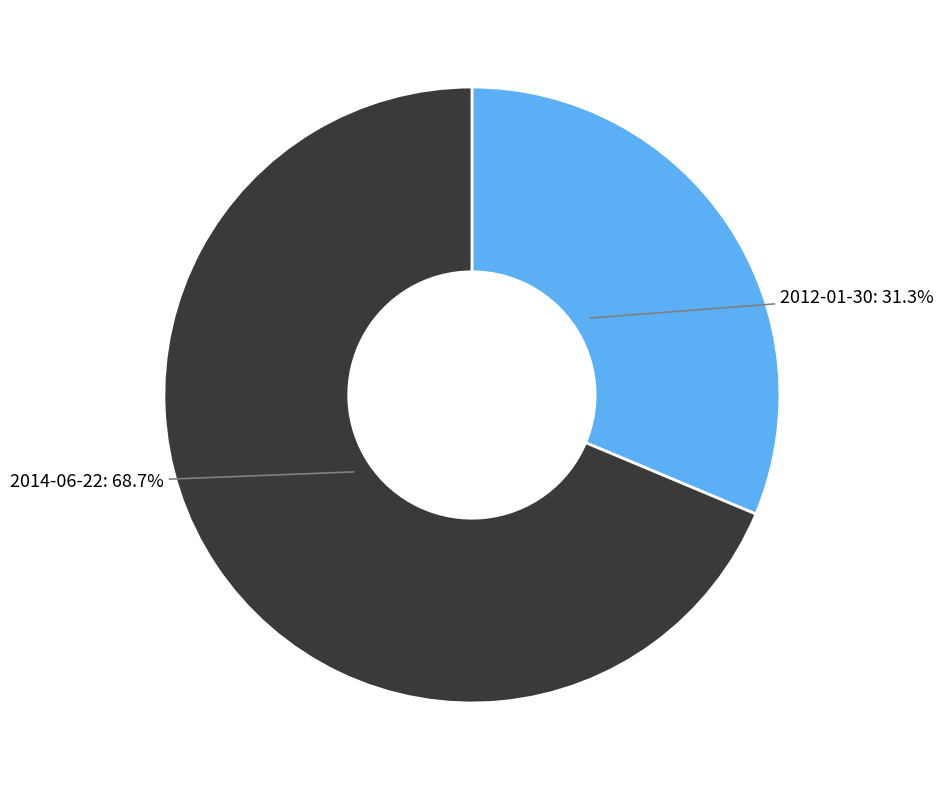

How many slices are in this pie chart?

2